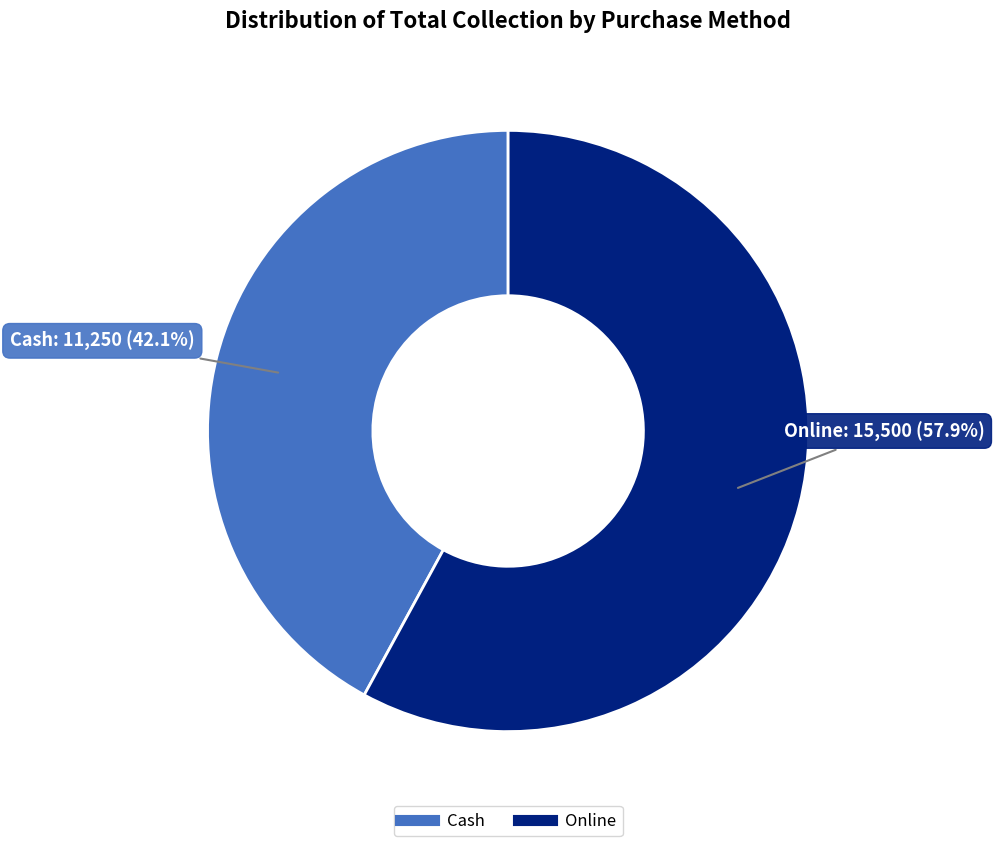

What is the ratio of the value at Online to the value at Cash?

1.4